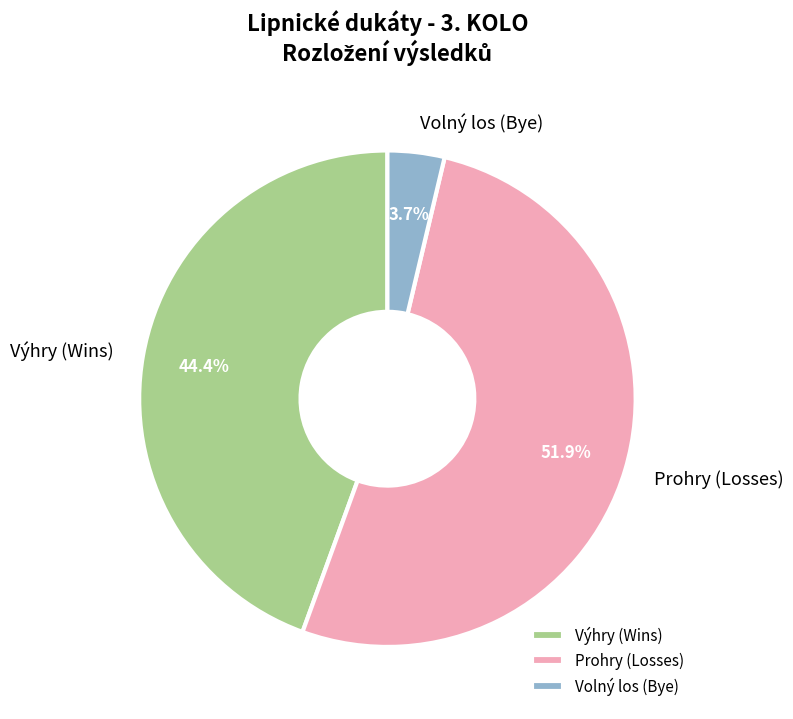

Which slice is the smallest?

Volný los (Bye)